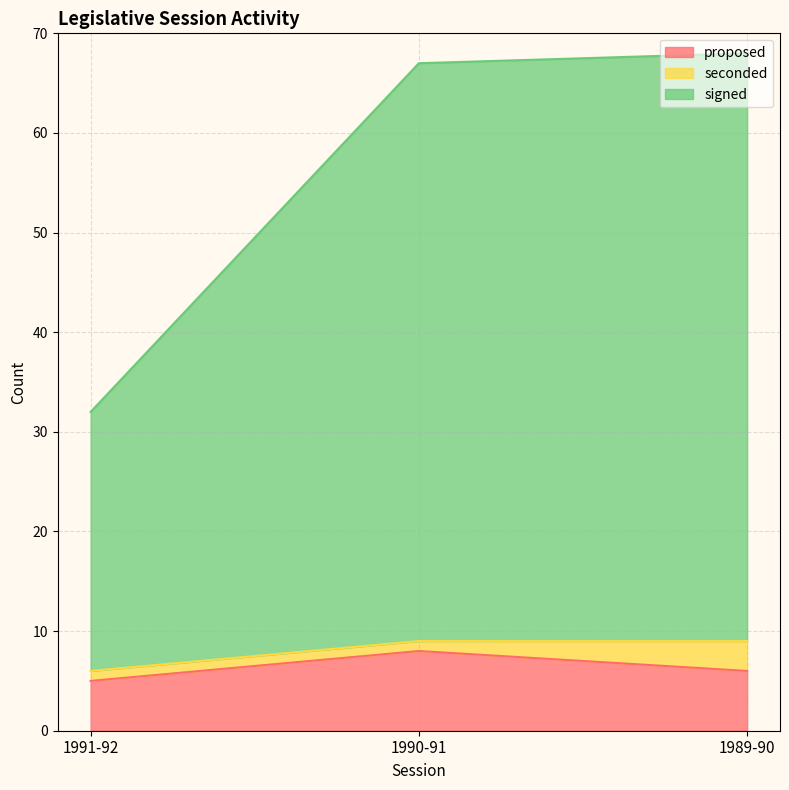

Where does the signed series first go above 67?

1989-90